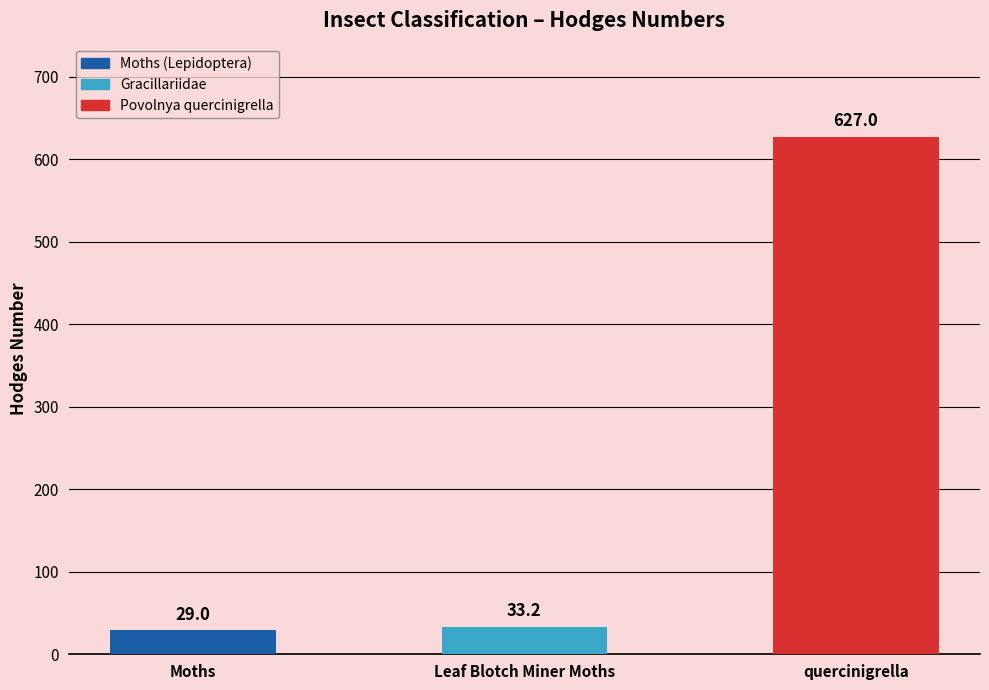

Does the chart contain any negative values?

No